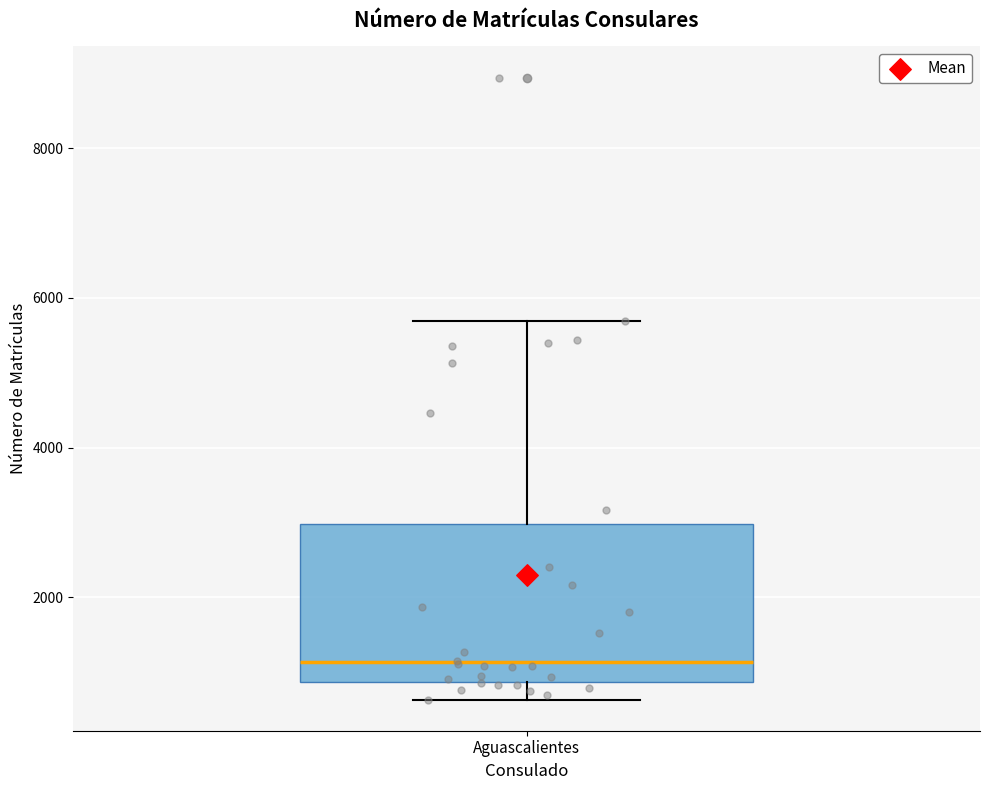

Read this box plot against the y-axis: the position of the median line, the range covered by the box, and the ends of both whiskers. The values are not printed on the chart, so give them approximately, as read against the axis.

median 1200, box 800 to 3000, whiskers 600 to 5600